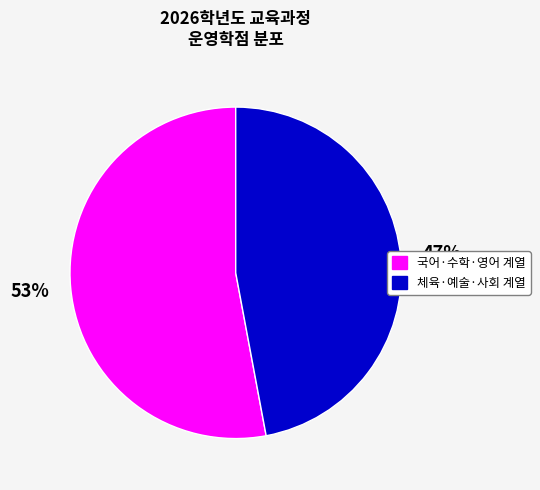

Is there any slice that represents more than half of the pie?

Yes